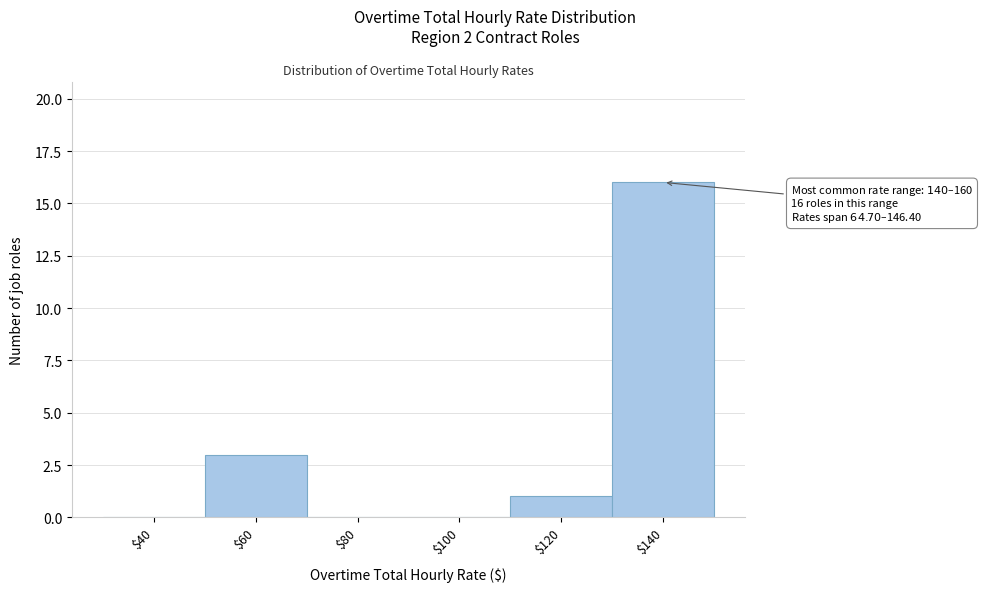

Which label corresponds to the largest value in the chart?

$140